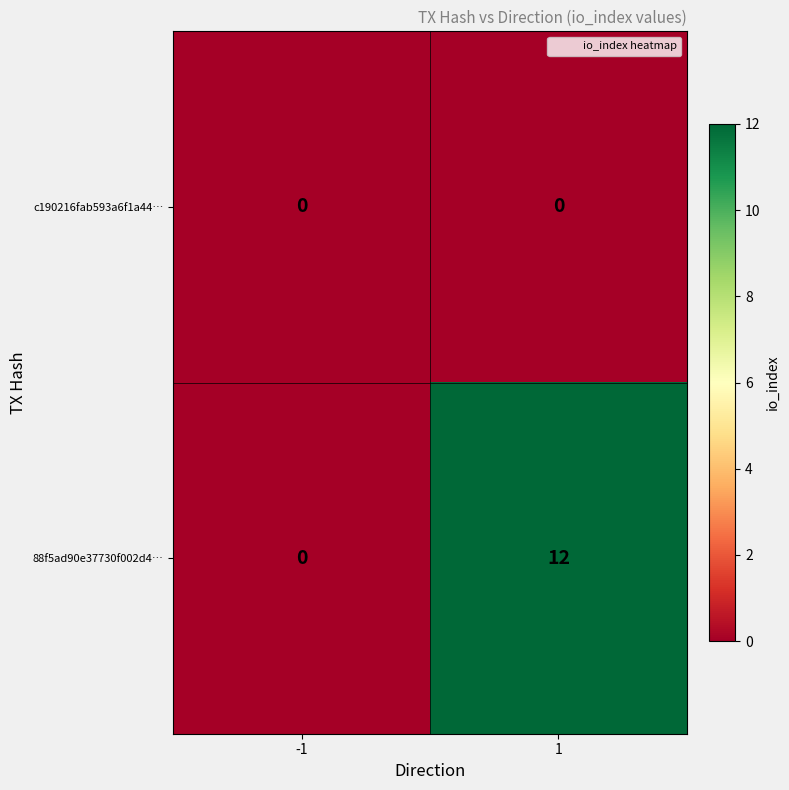

The value of 88f5ad90e37730f002d4… at 1 is 12. True or false?

True